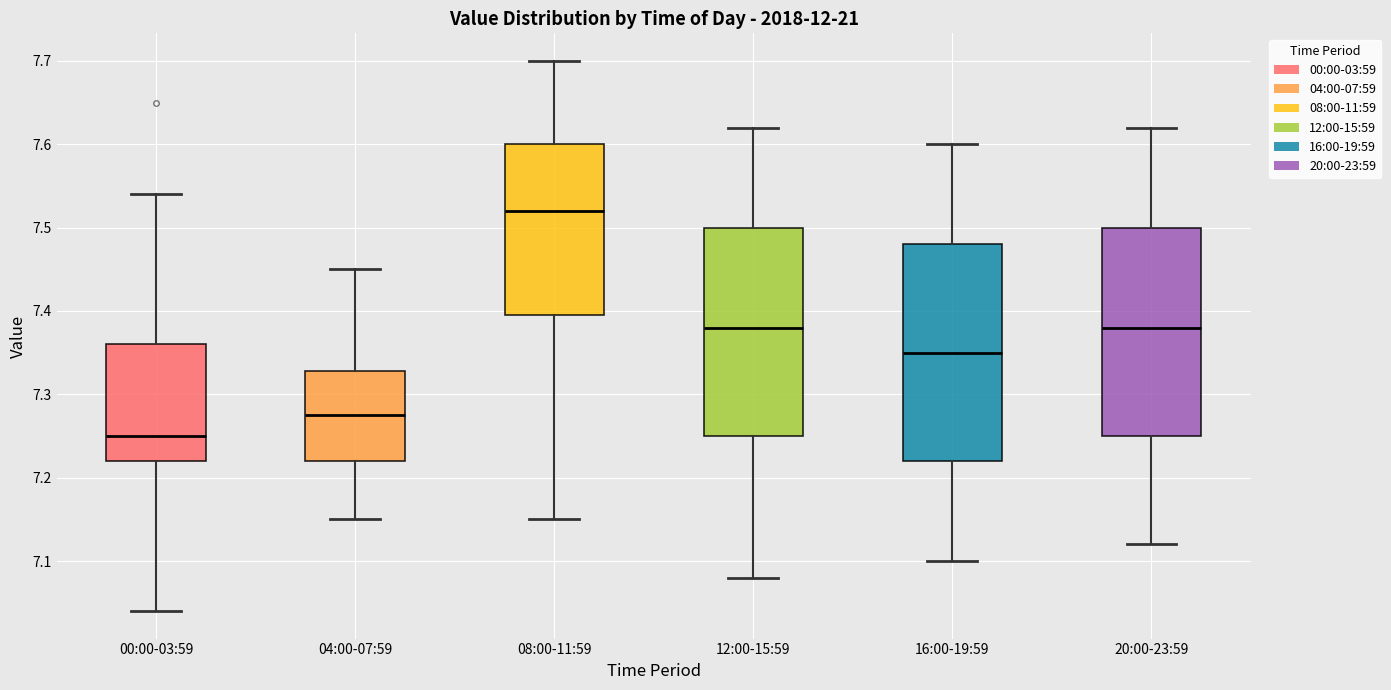

Where is the lower edge of the box for 08:00-11:59 on the y-axis? The values are not printed on the chart, so give them approximately, as read against the axis.

7.40